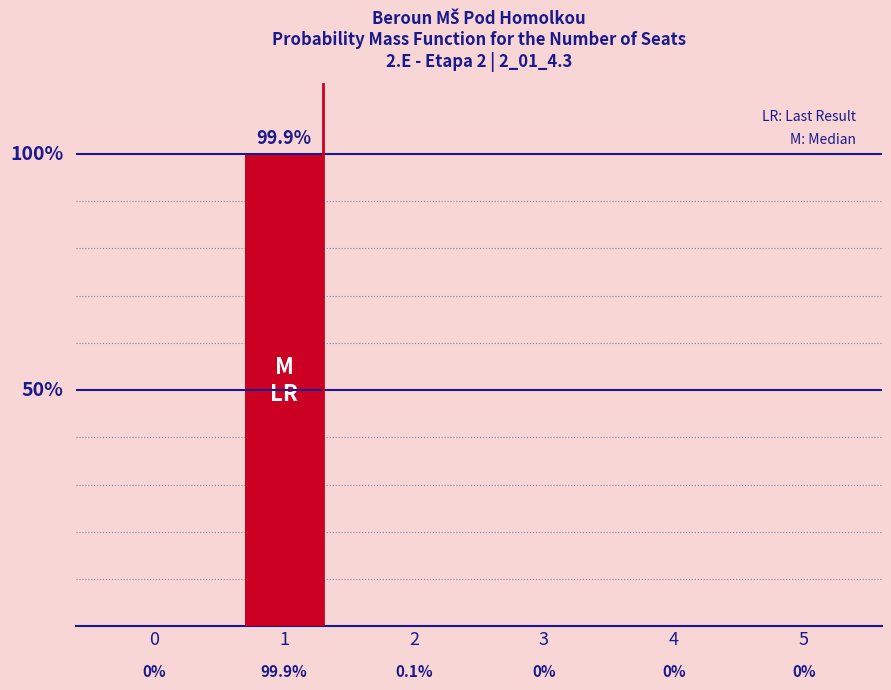

Are the bars horizontal?

No